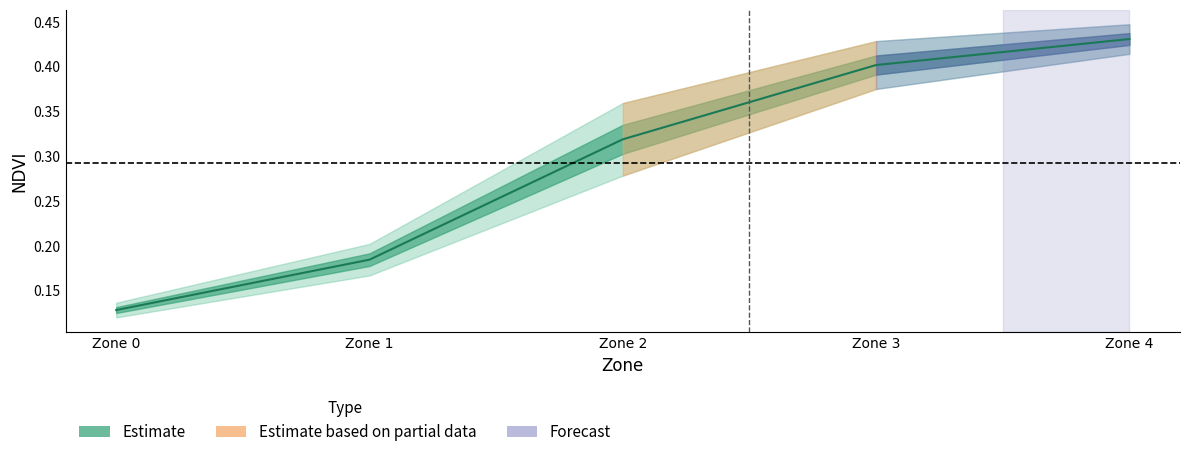

True or false: the data has more than 1 interior local peaks.

False